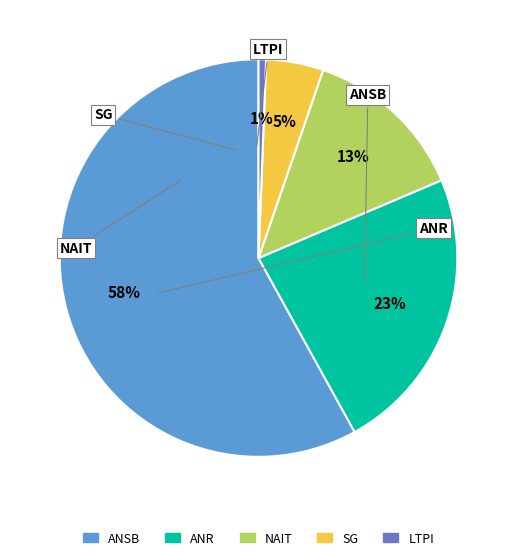

Is there a majority slice in this chart?

Yes